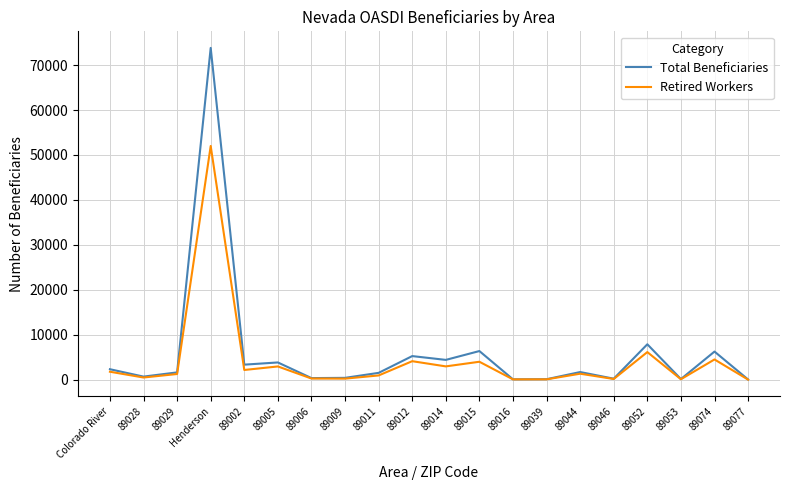

What is the spread (max minus min) of values at 89005?

890